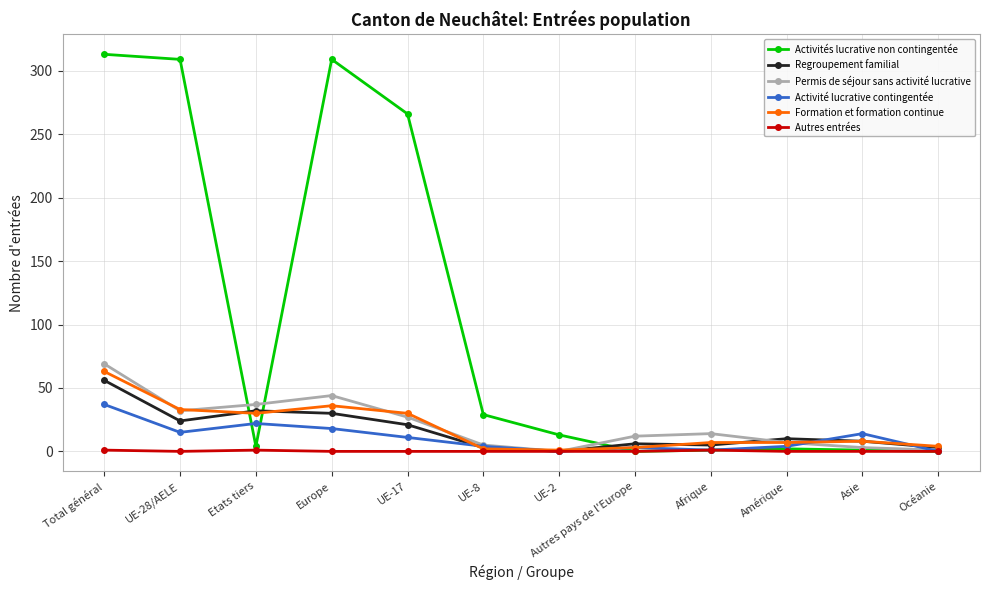

Is the value of Regroupement familial at UE-28/AELE greater than the value of Activité lucrative contingentée at Autres pays de l'Europe?

Yes